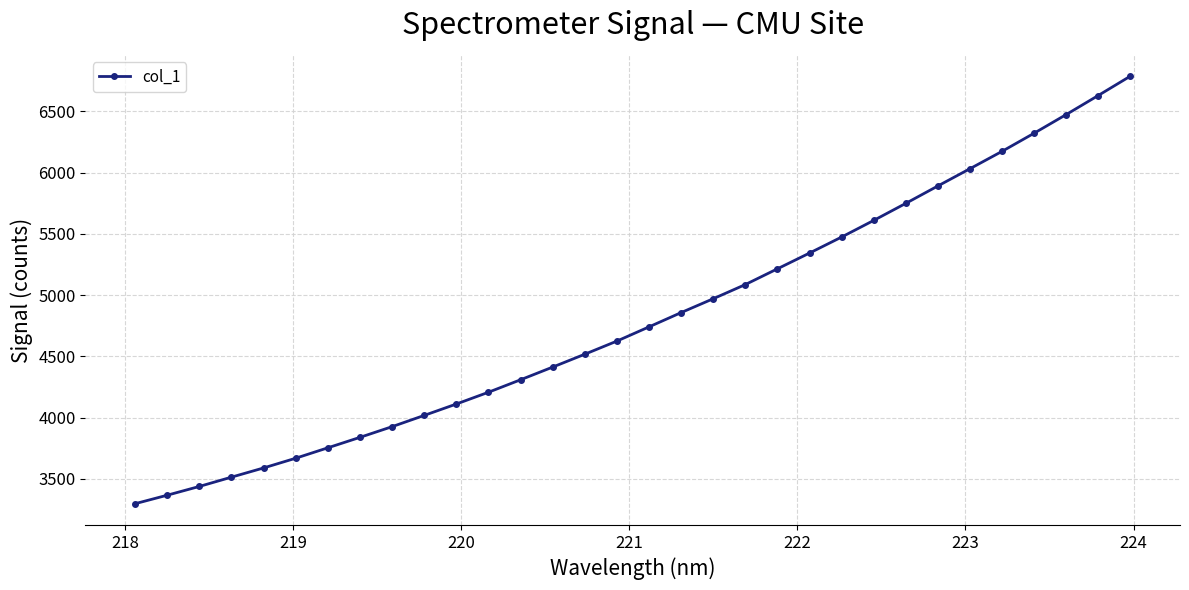

What is the maximum value shown in the chart?

6786.3